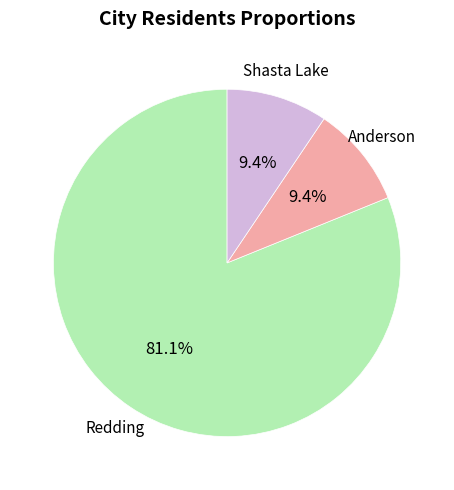

Is there a majority slice in this chart?

Yes